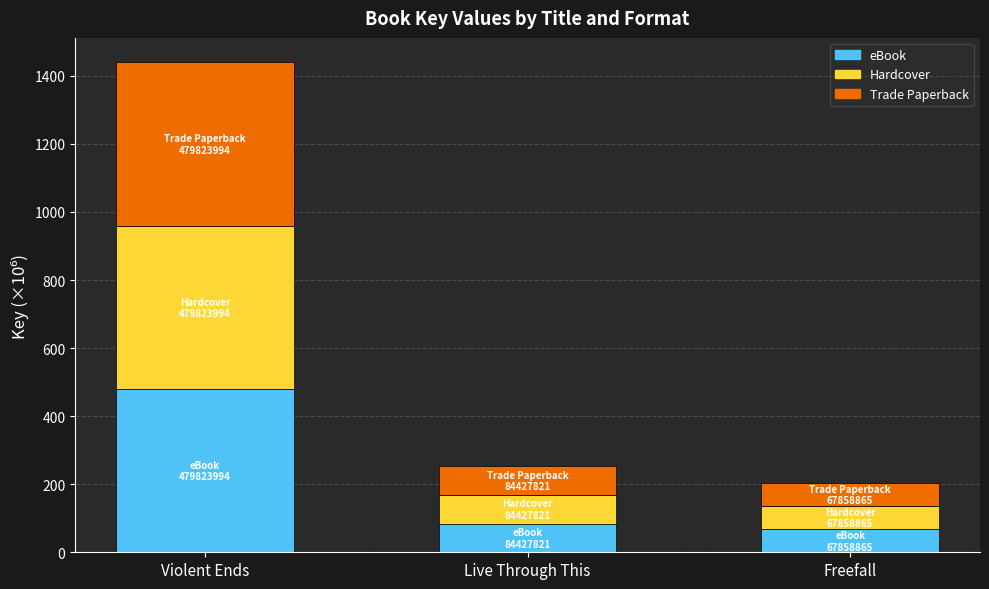

What is the total value across all series at Violent Ends?

1439.5